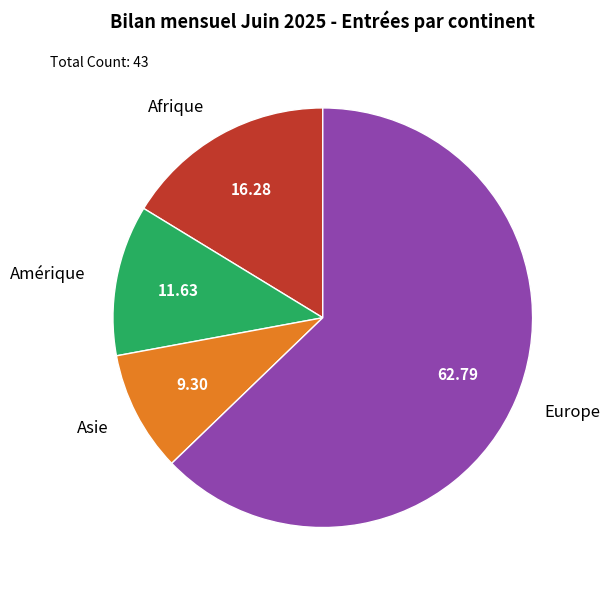

Is there a majority slice in this chart?

Yes